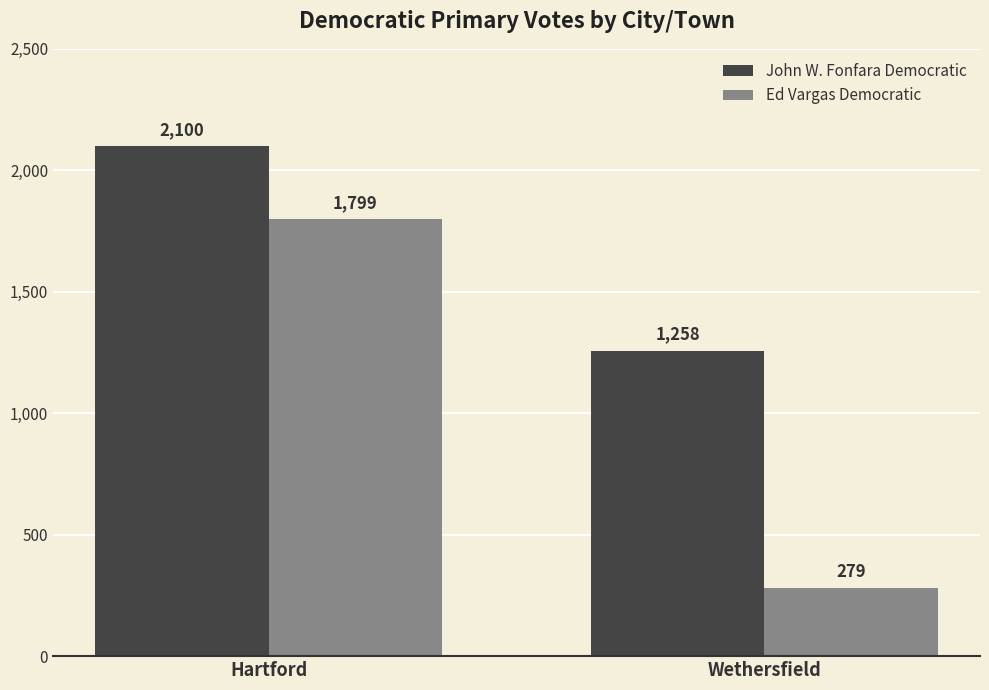

List the series in order of their peak value, highest first.

John W. Fonfara Democratic, Ed Vargas Democratic